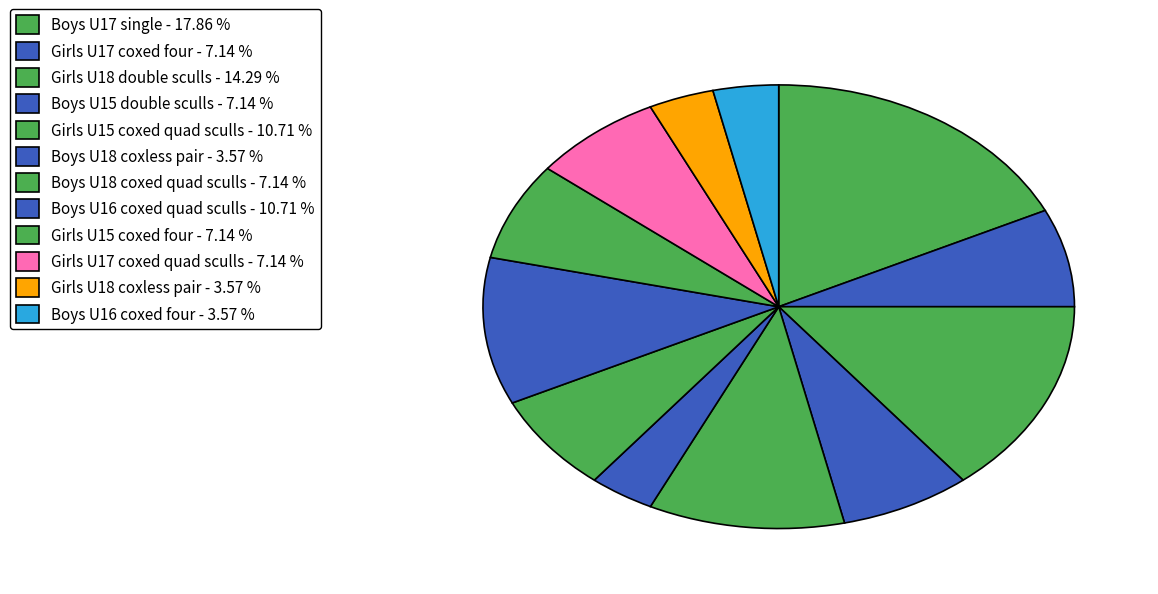

Do Boys U16 coxed four and Boys U15 double sculls together represent more than half of the pie?

No